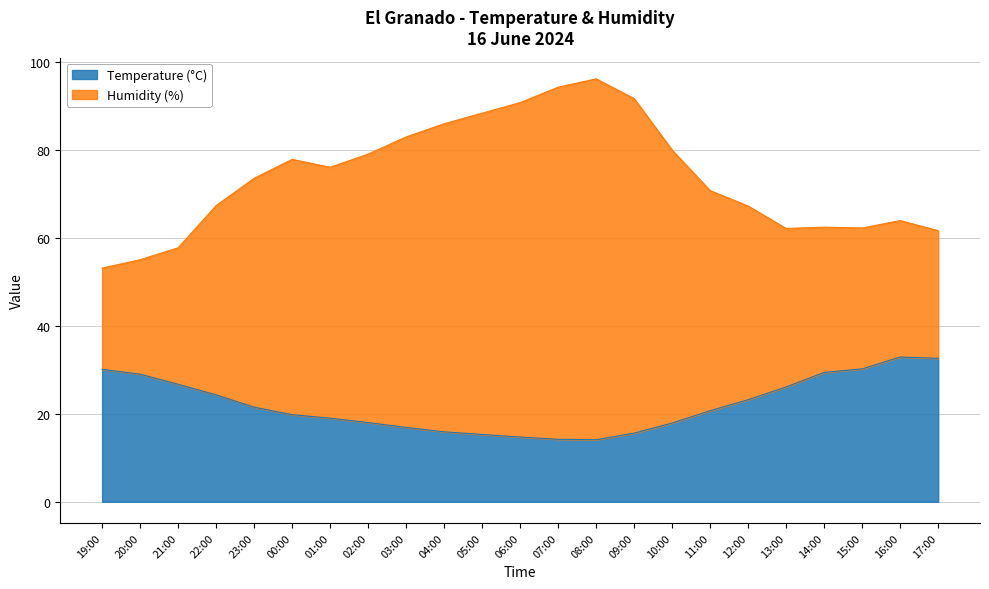

What is the total value across all series at 22:00?

67.3